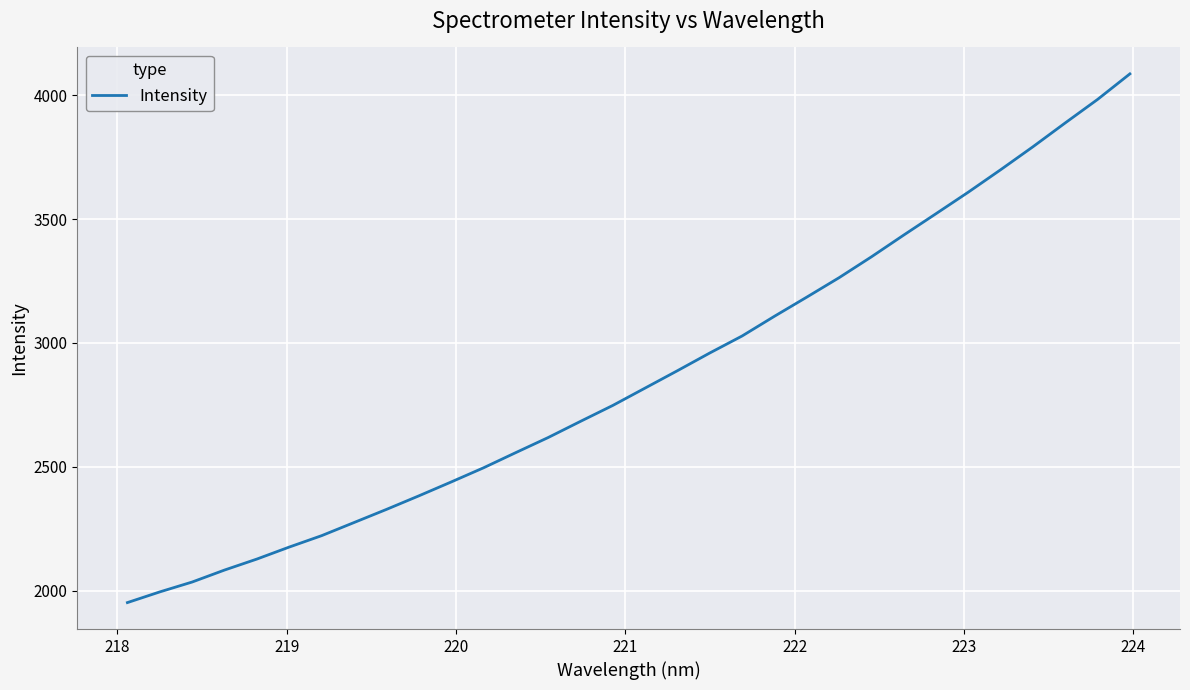

What is the greatest value displayed?

4086.4